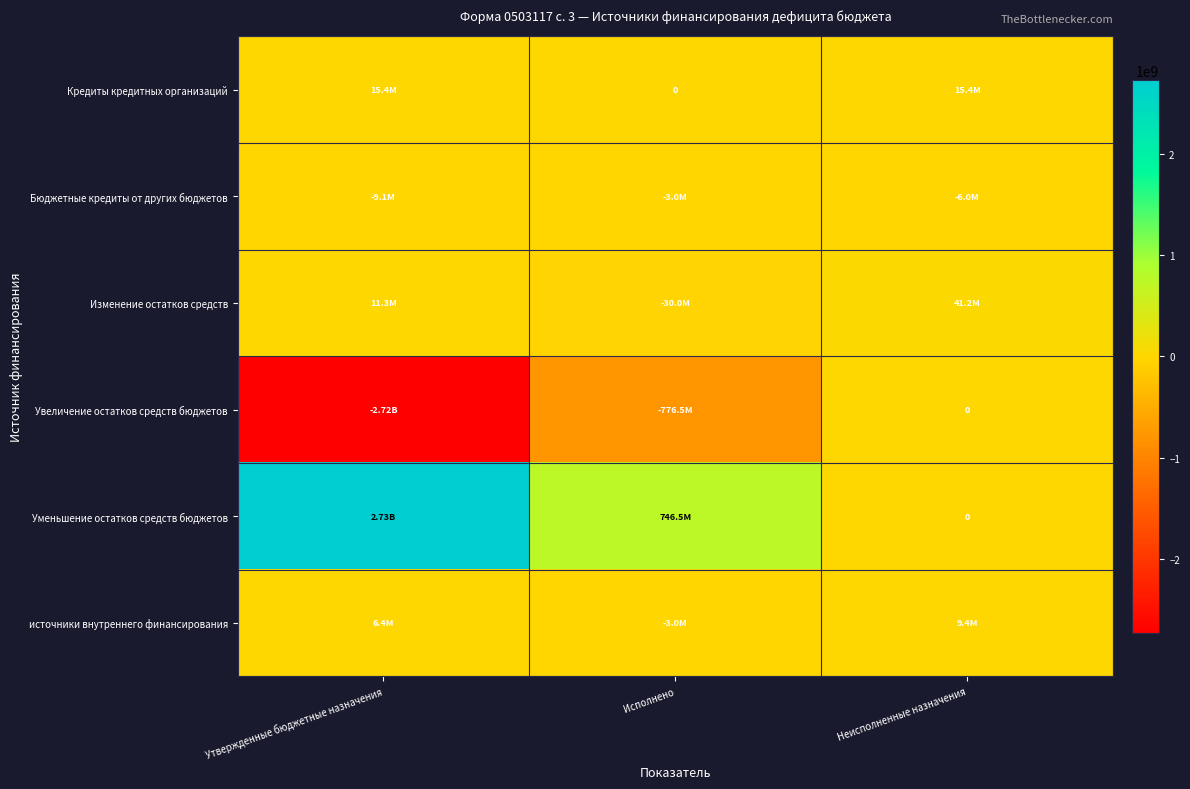

Is it true that Изменение остатков средств equals -6307042.5 at Исполнено?

False